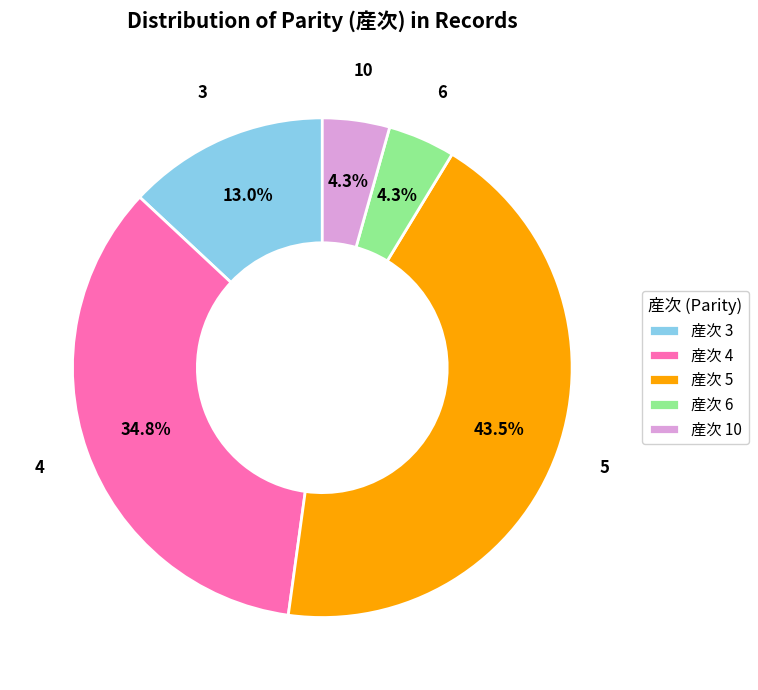

How many slices are in this pie chart?

5